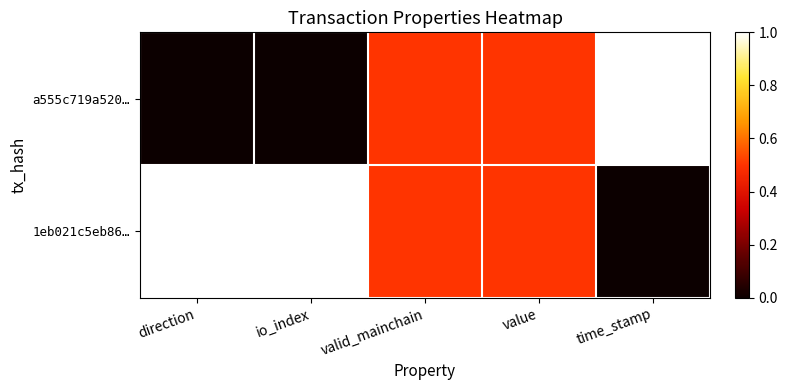

At how many categories does at least one series exceed 0?

5